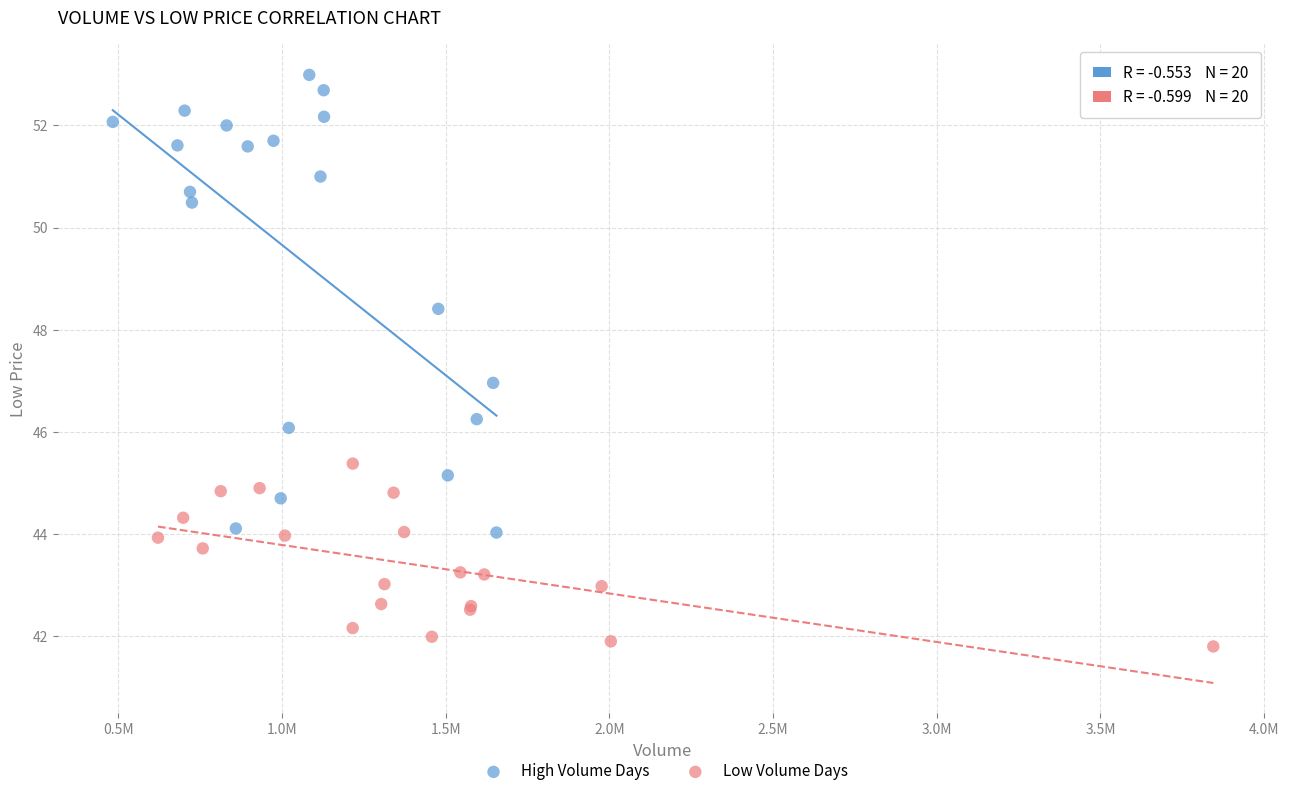

Which series has the widest spread of Y values?

High Volume Days